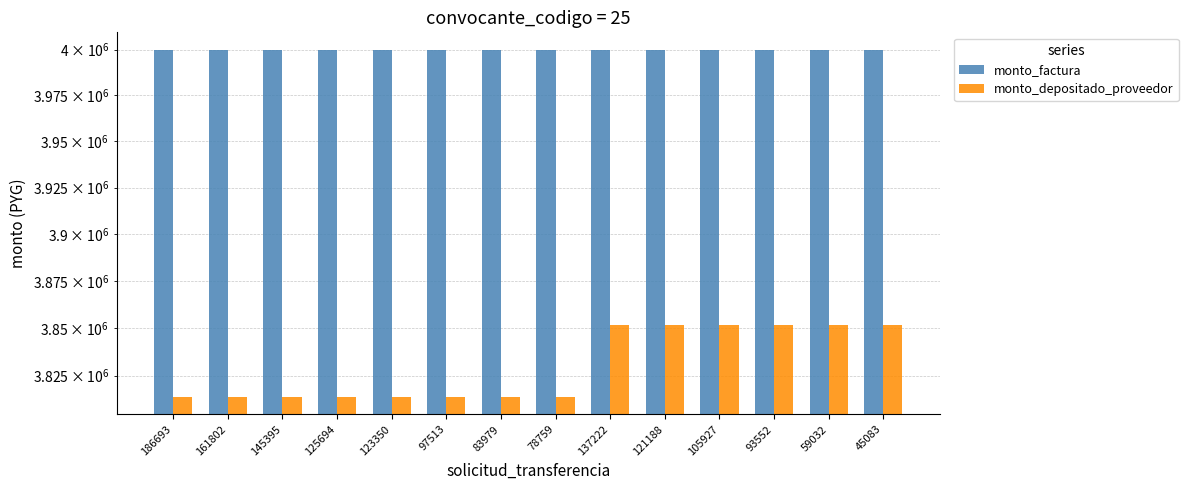

What are all the series names shown in the legend?

monto_factura, monto_depositado_proveedor